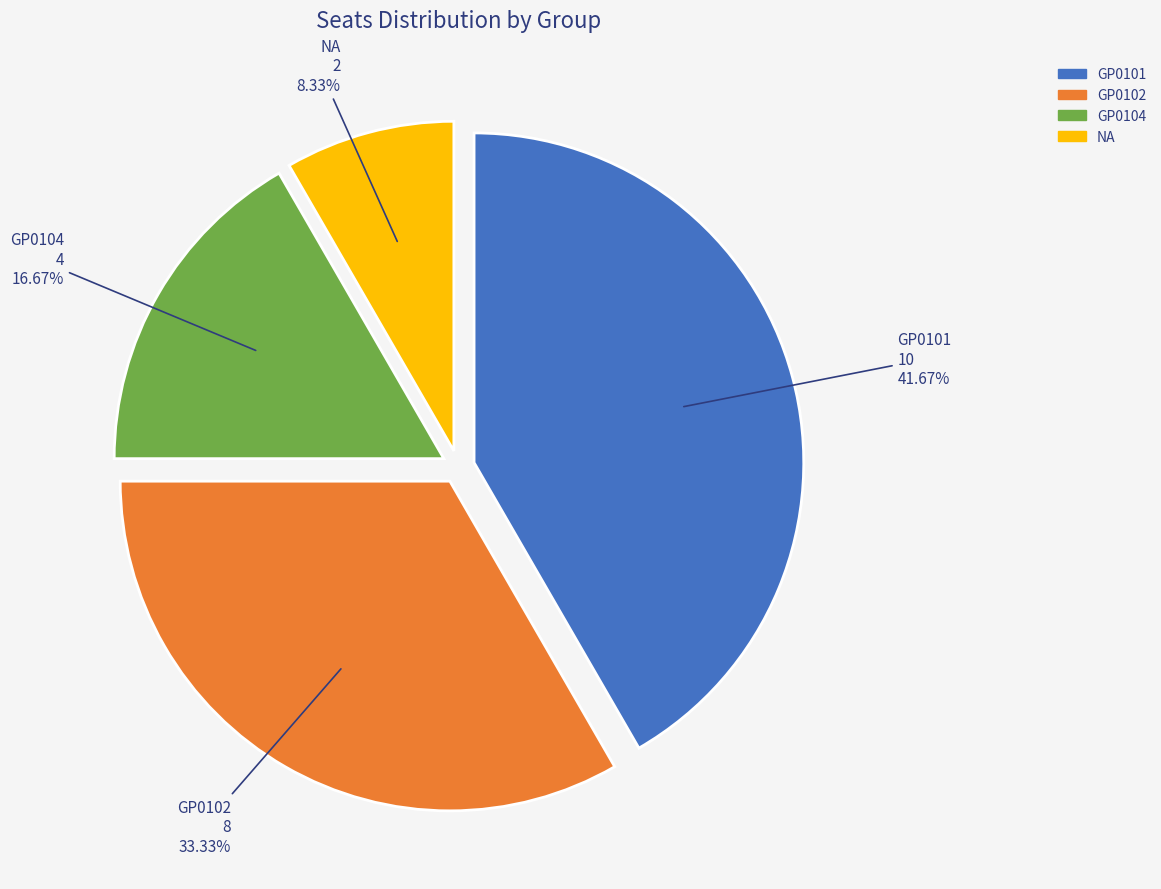

Does GP0102 represent more than half of the total?

No